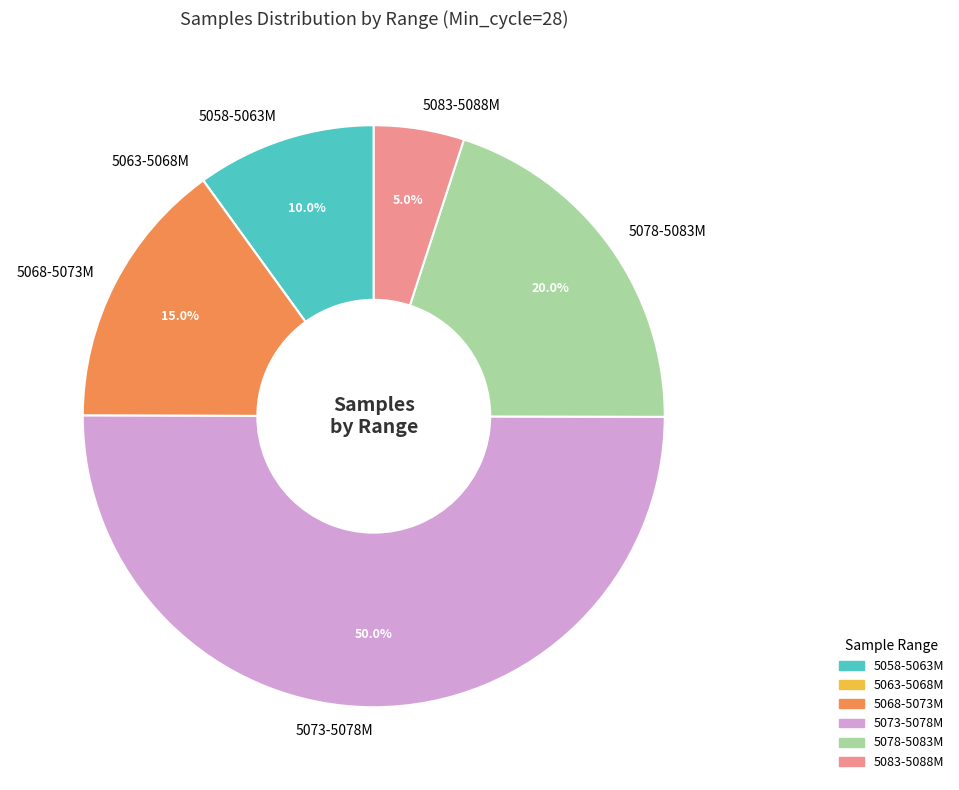

Which category has the biggest portion of the pie?

5073-5078M